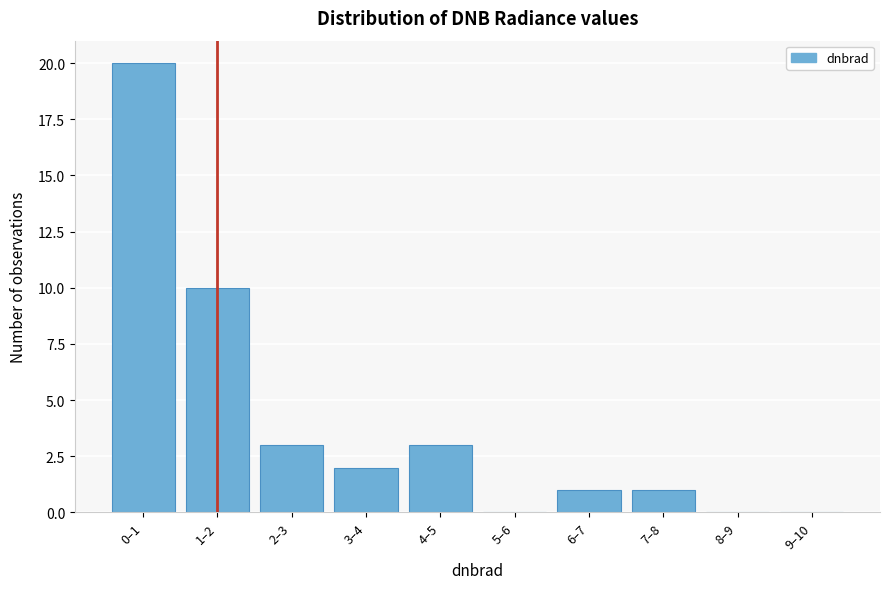

Reading left to right, what are all the values shown in this chart?

0–1=20	1–2=10	2–3=3	3–4=2	4–5=3	5–6=0	6–7=1	7–8=1	8–9=0	9–10=0